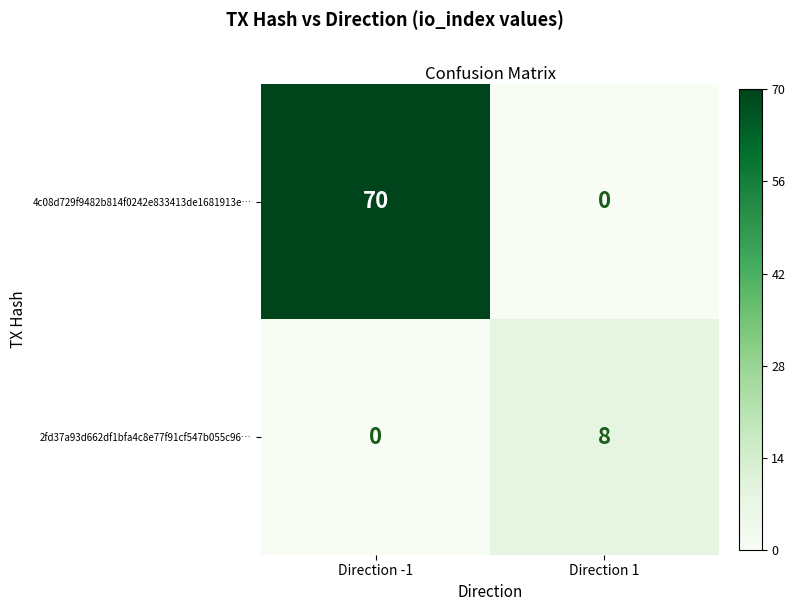

What value does the 2fd37a93d662df1bfa4c8e77f91cf547b055c96… series have at Direction 1?

8